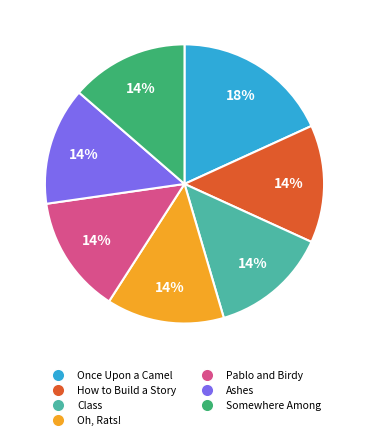

What is the ratio of the value at Oh, Rats! to the value at Once Upon a Camel?

0.8